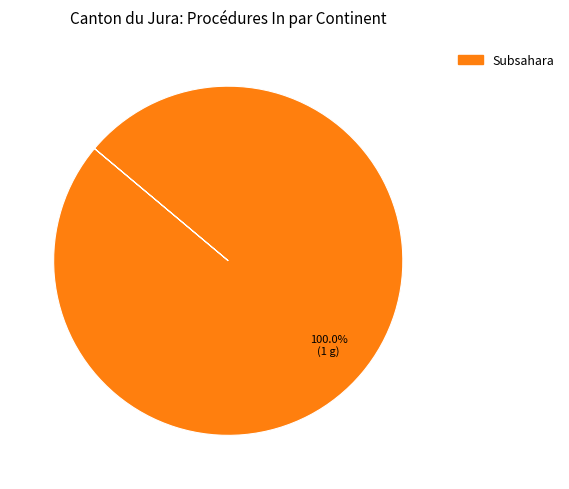

Rank the categories by value from highest to lowest.

Subsahara